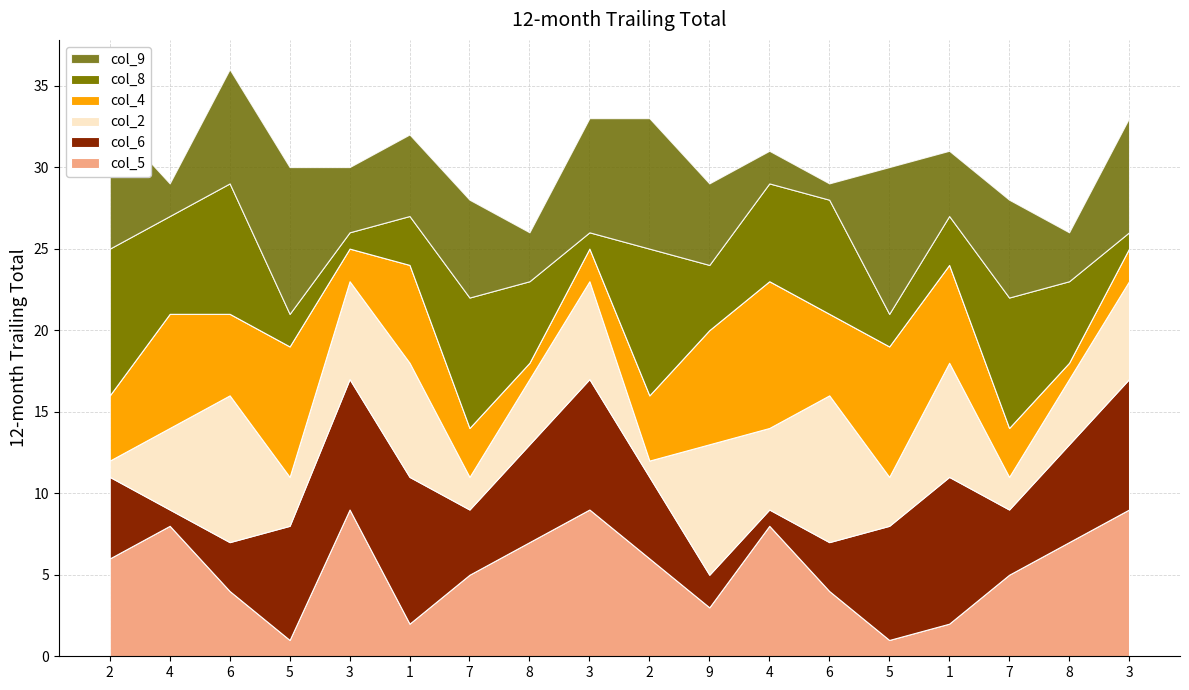

How many lines are shown in the chart?

6